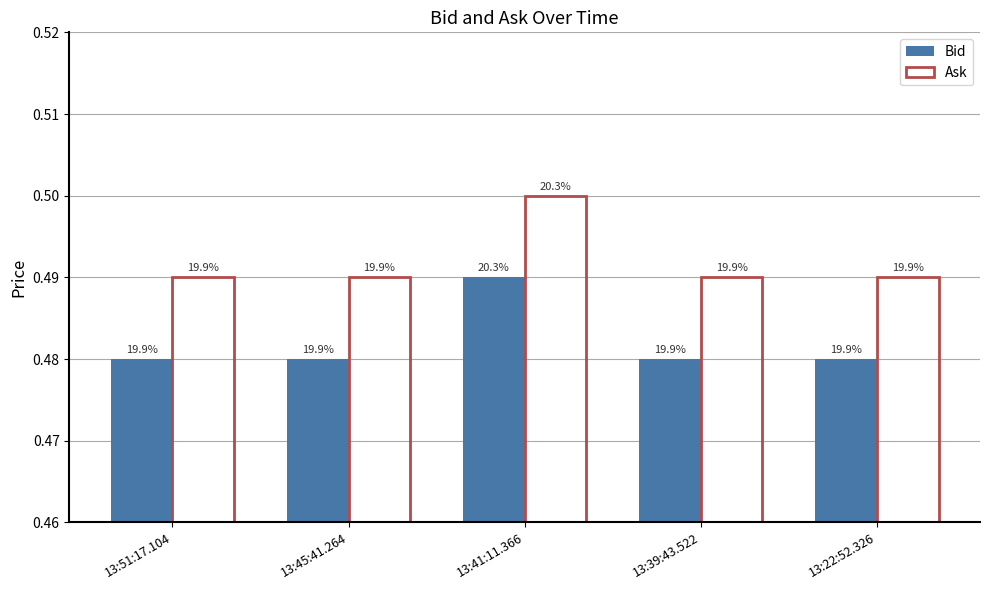

How many groups of bars are there?

5